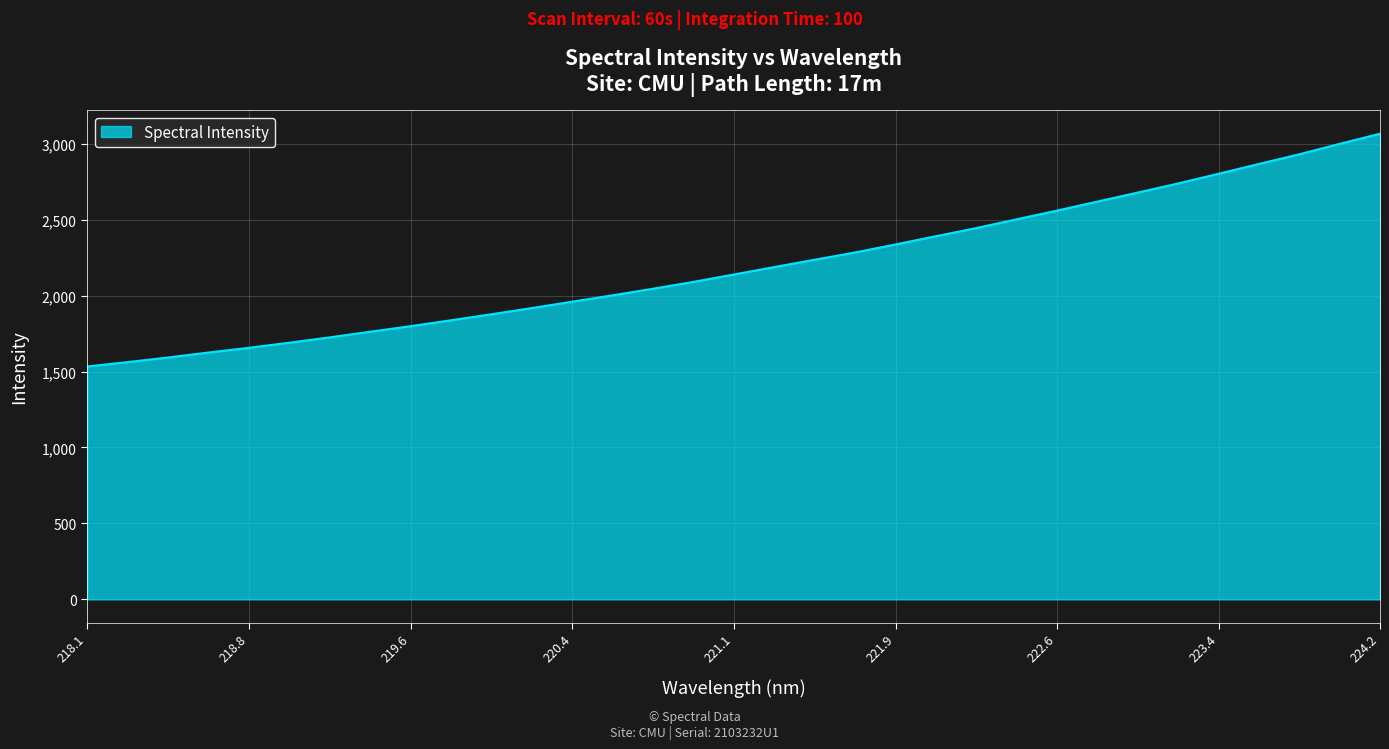

How many values are below 2139?

16